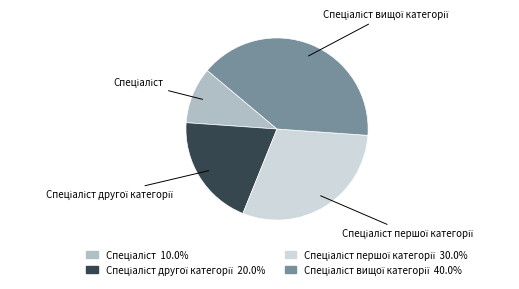

How many segments does this pie chart have?

4